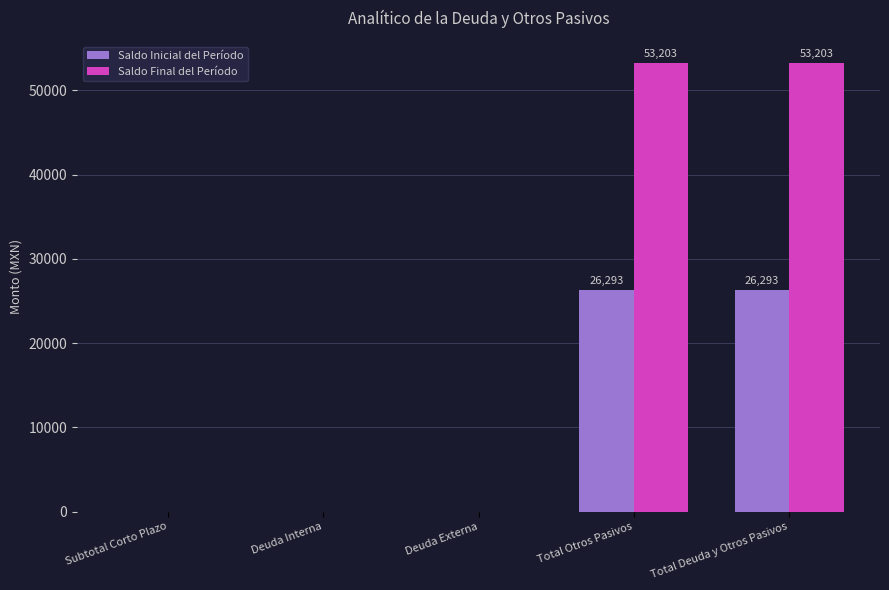

True or false: Saldo Inicial del Período has a value of 11579.3 at Deuda Interna.

False